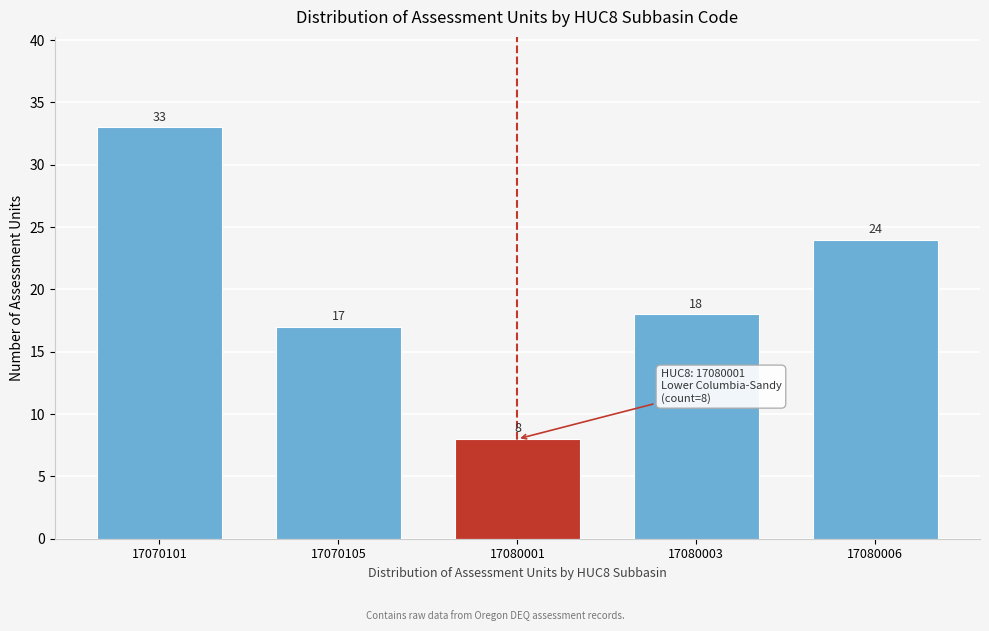

Reading right to left, transcribe all the data shown in this chart.

24	18	8	17	33